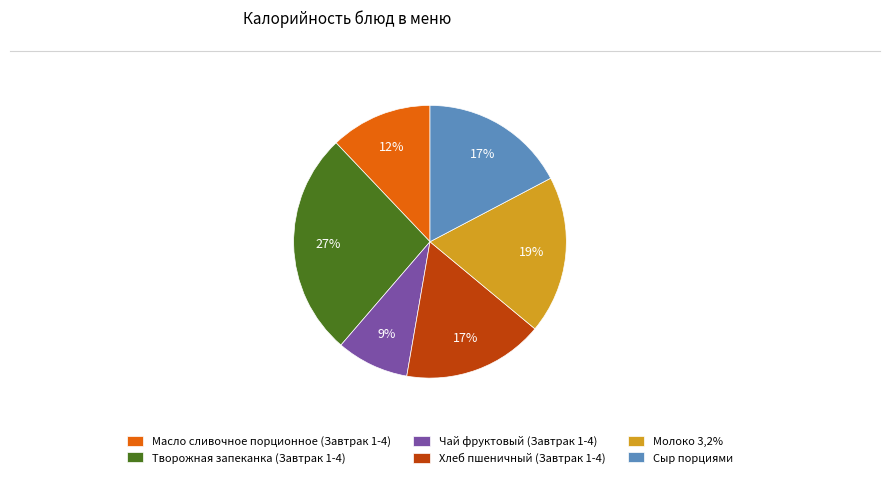

The Молоко 3,2% slice represents 28% of the pie. True or false?

False